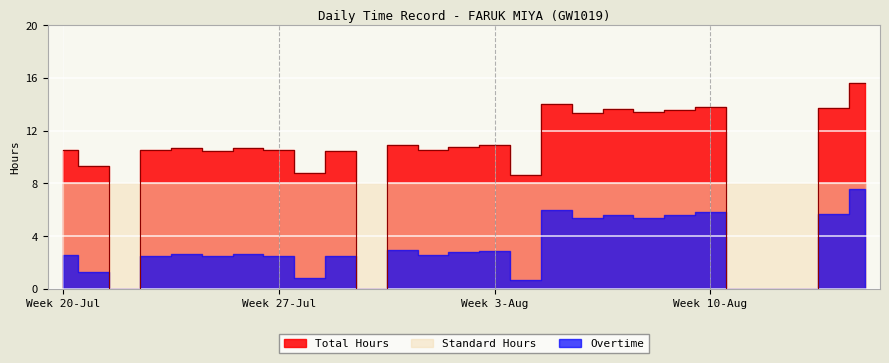

What is the value of the Standard Hours point at the 7th from the left?

8.0